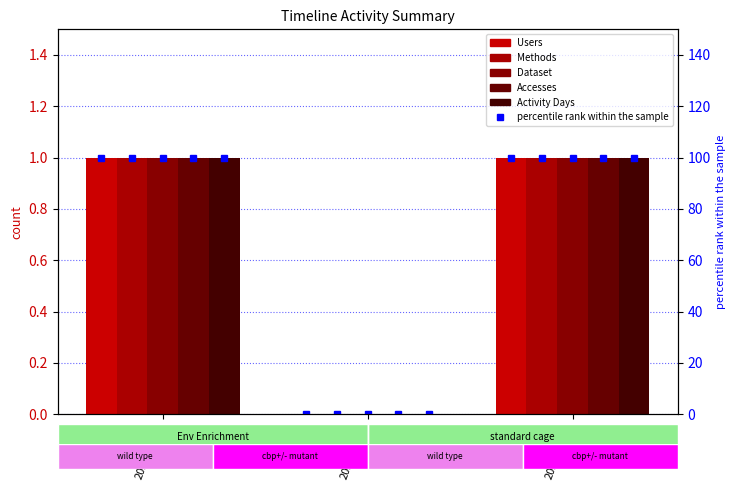

Does the chart contain stacked bars?

No